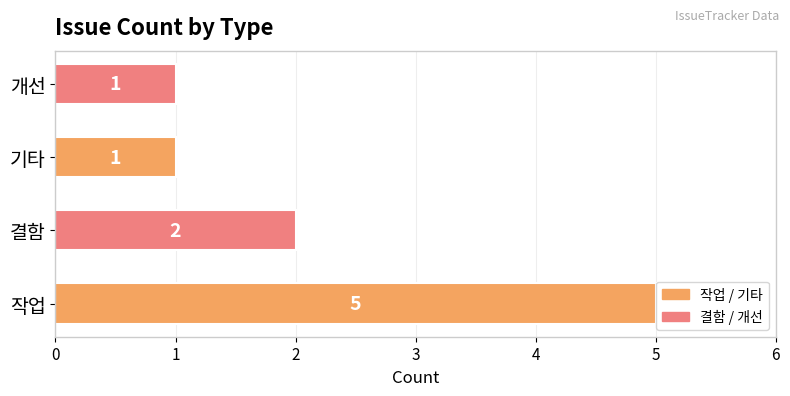

What is the difference between the maximum and minimum values?

4